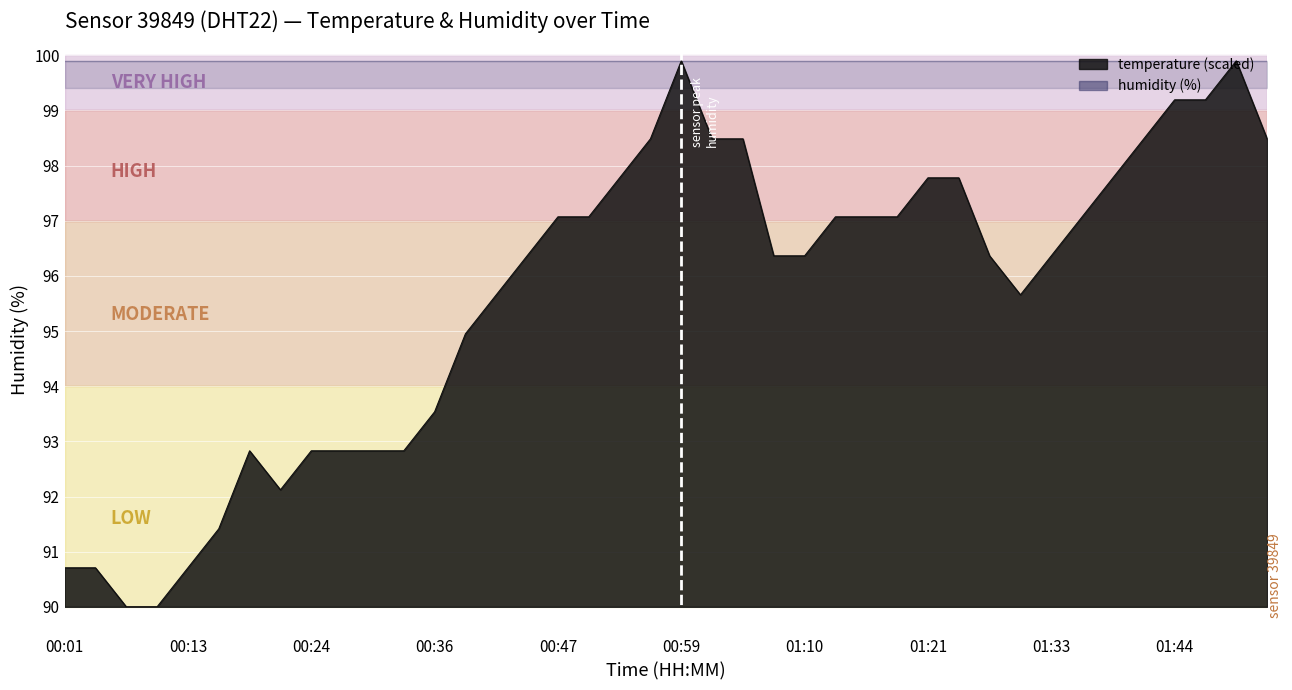

Where does the data first go above 96?

00:44